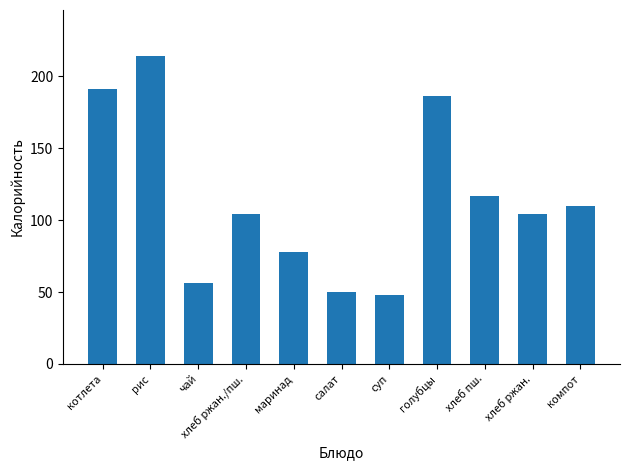

What is the change in value from маринад to голубцы?

+108.0